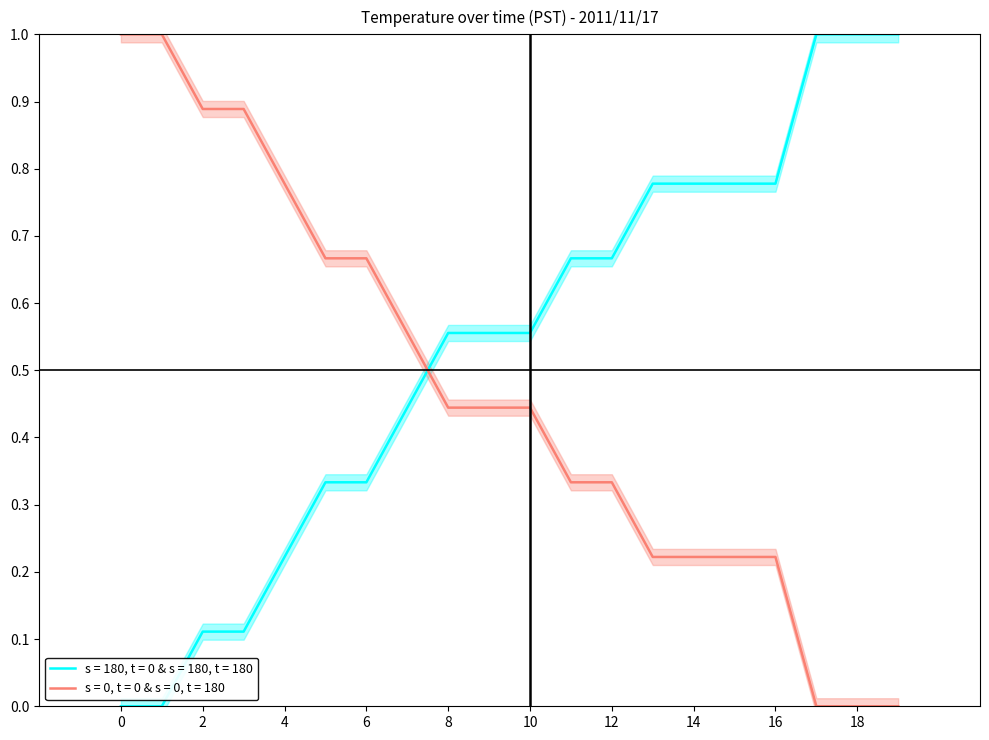

True or false: s = 180, t = 0 & s = 180, t = 180 and s = 0, t = 0 & s = 0, t = 180 intersect in this chart.

True